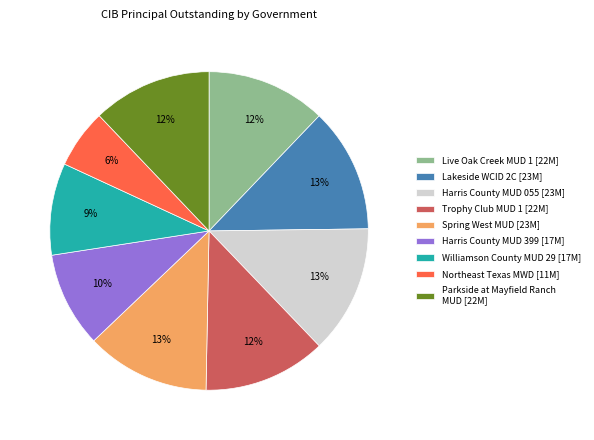

Count the number of slices in the pie.

9